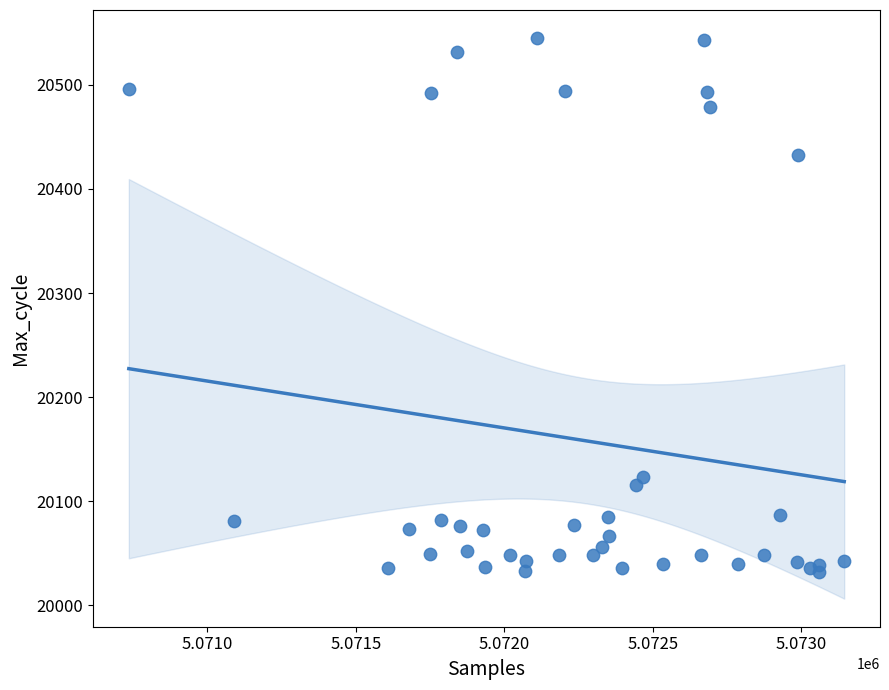

What Y value in the scatter plot is closest to 20288?

20433